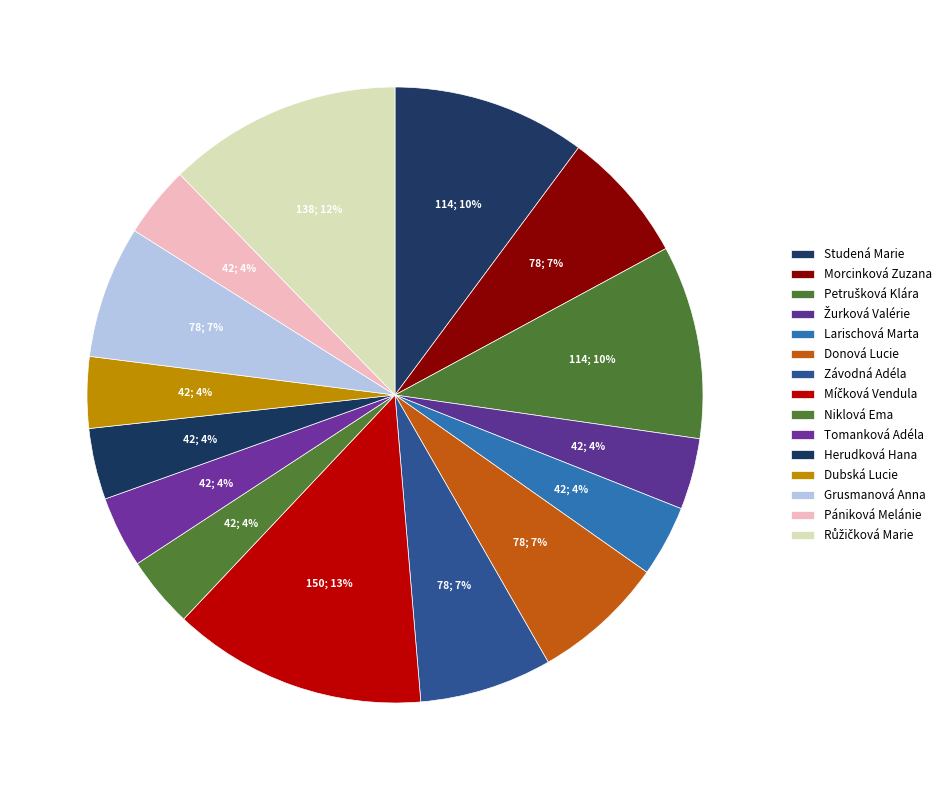

Which category has the smallest portion of the pie?

Žurková Valérie